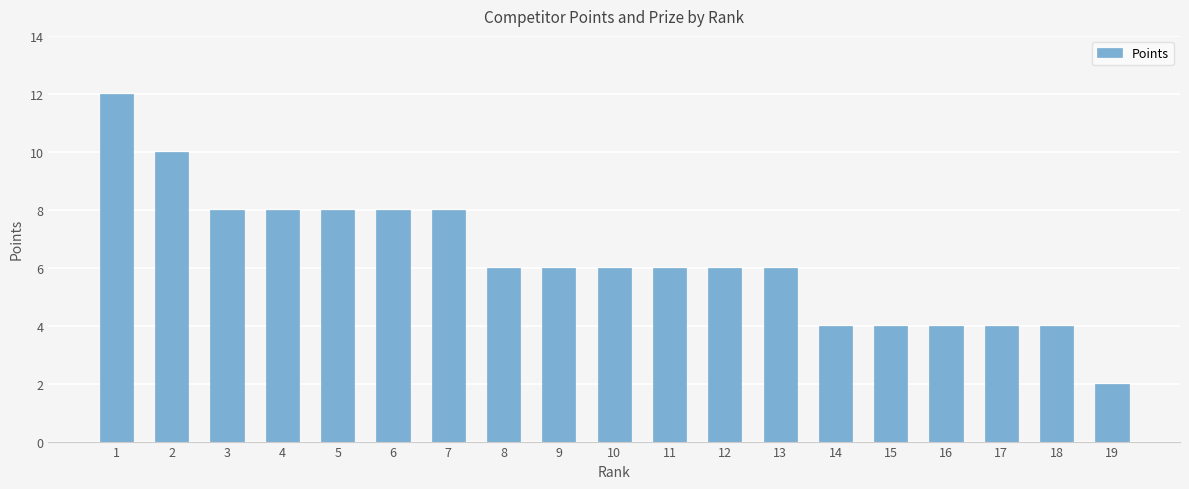

The chart shows a value of 6 at 12. True or false?

True